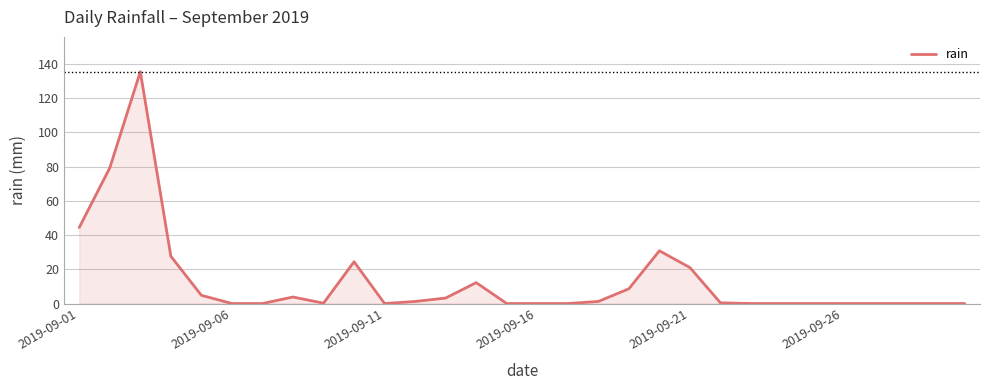

What is the maximum value shown in the chart?

135.4